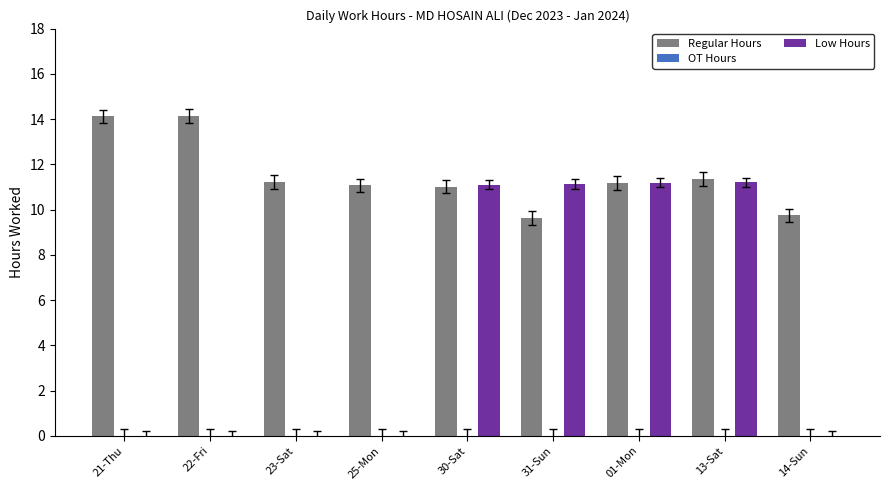

Which series has the largest total across all categories?

Regular Hours